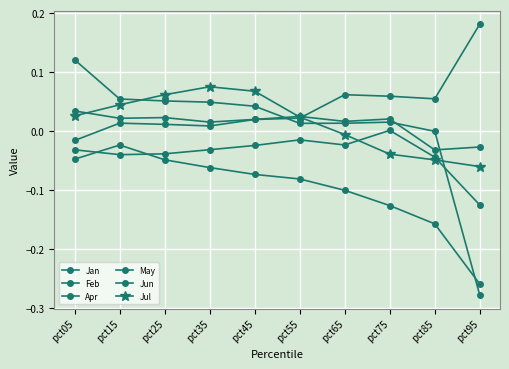

Count the number of data series in this chart.

6